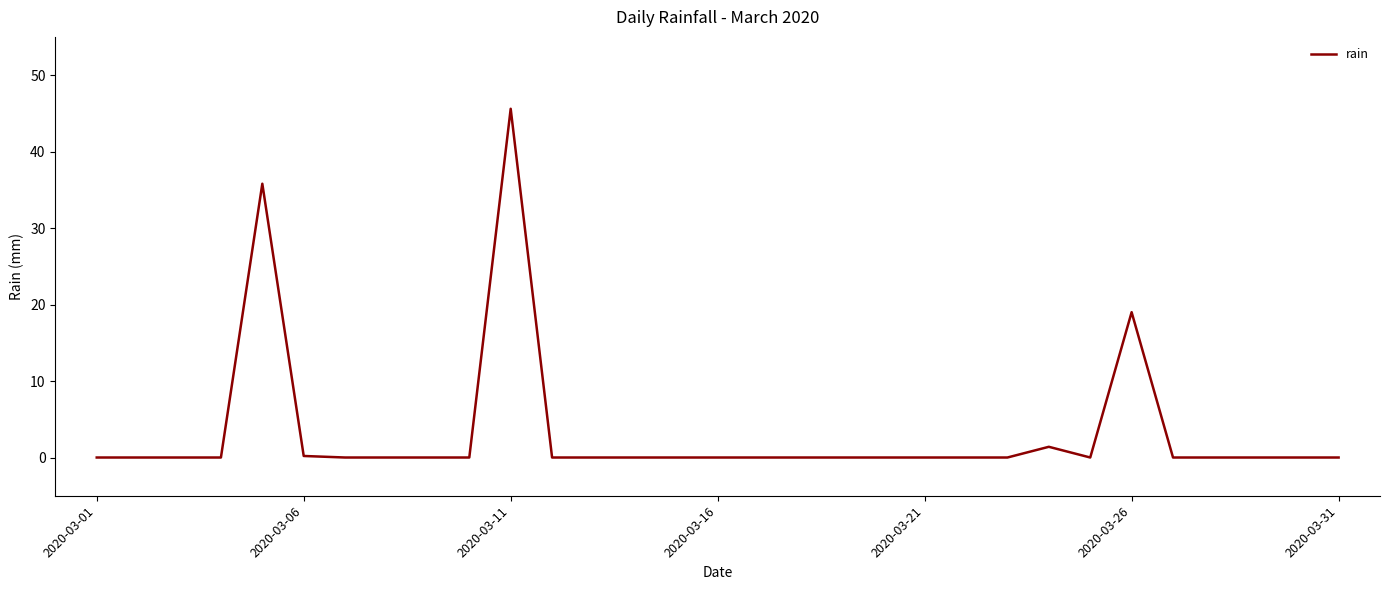

What is the difference between the maximum and minimum values?

45.6